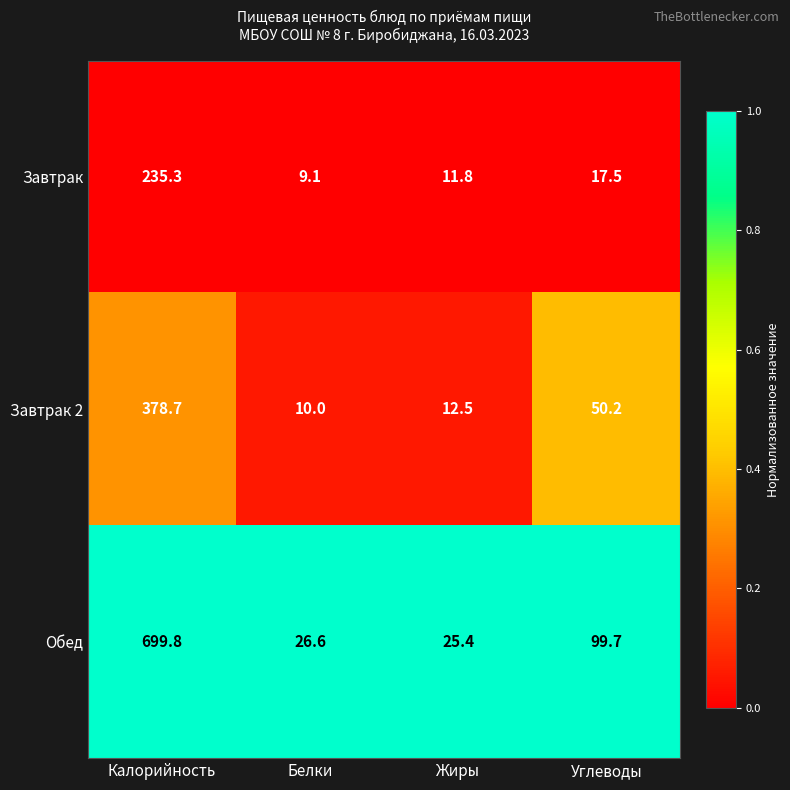

Is it true that Обед equals 25.4 at Жиры?

True